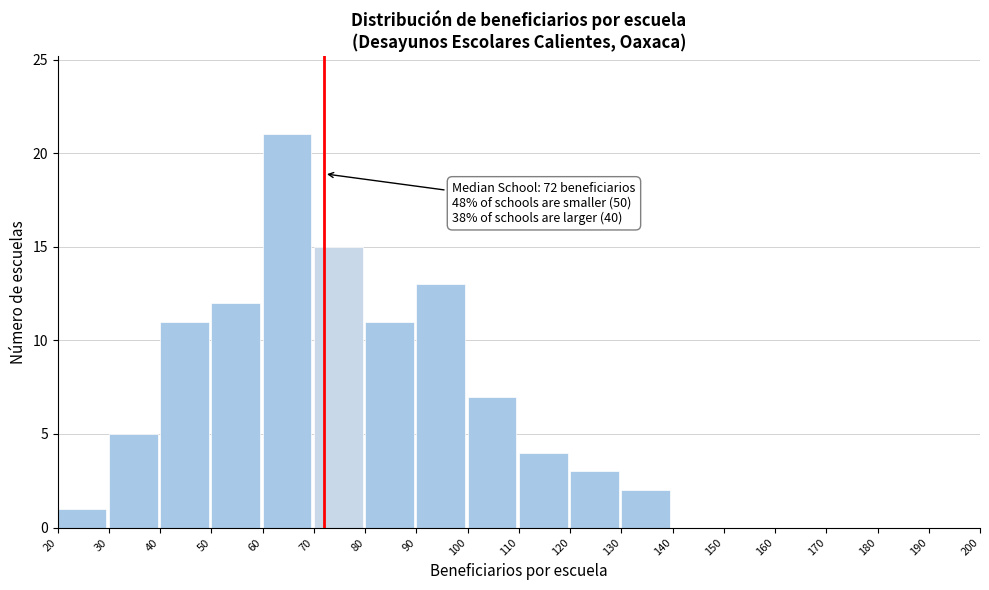

Which range on the x-axis has the tallest bar?

60 to 70